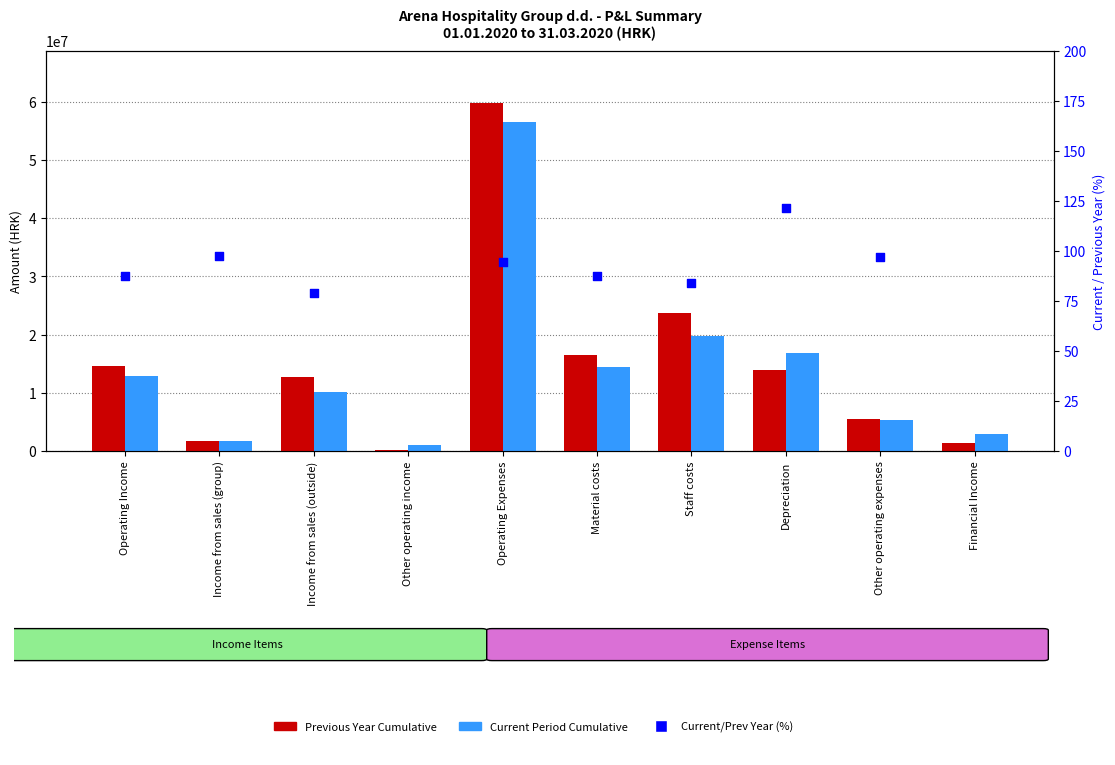

Which series has the largest total across all categories?

Previous Year Cumulative